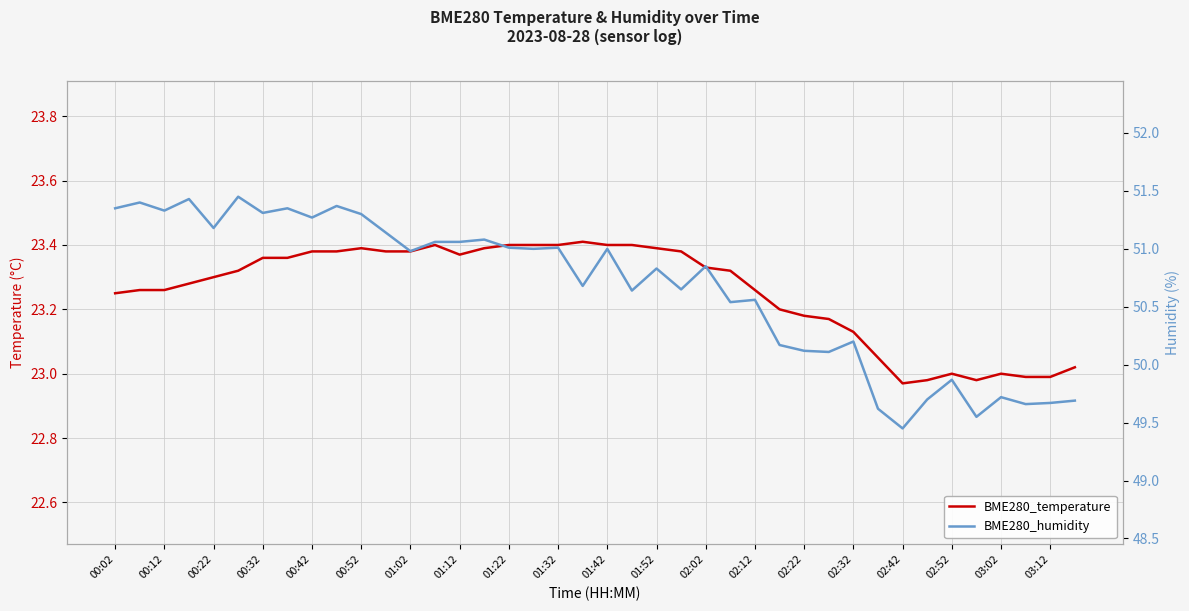

How many interior local valleys does the BME280_humidity series have?

14